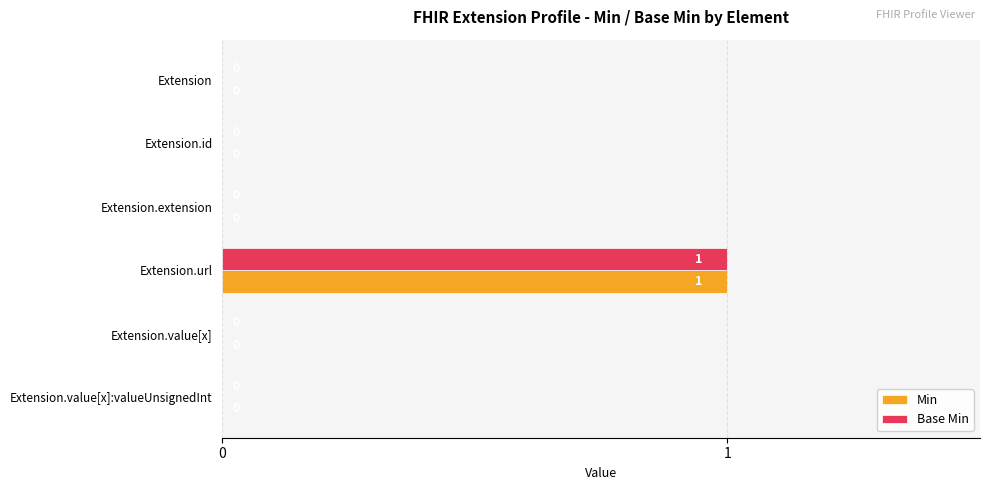

True or false: Min has a value of 0 at Extension.

True